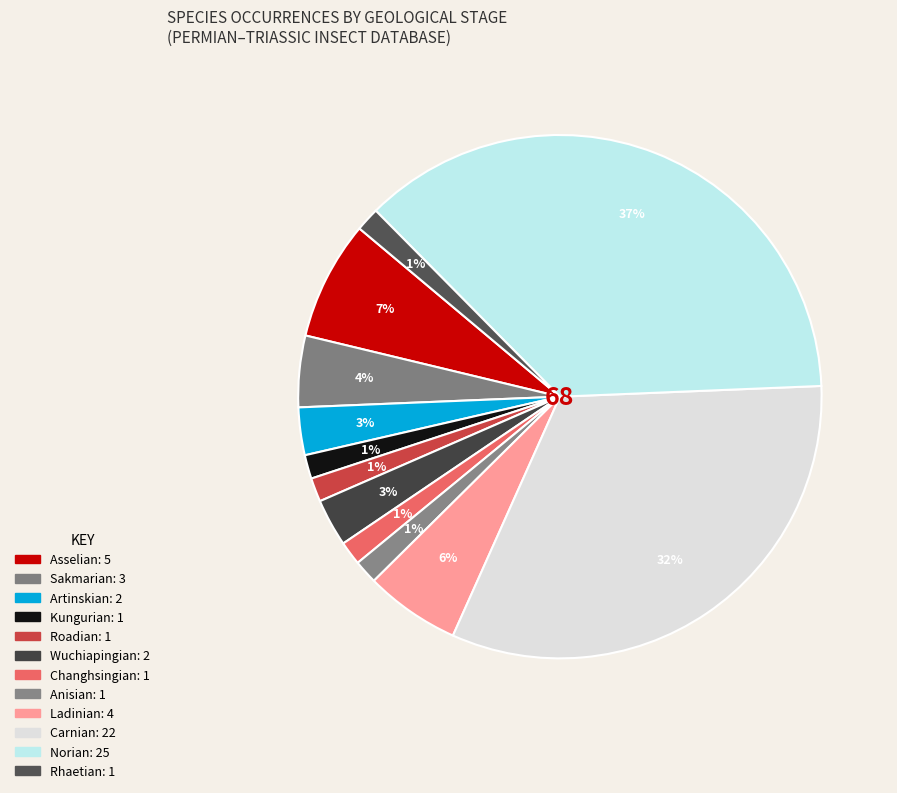

Which slice is the smallest?

Roadian